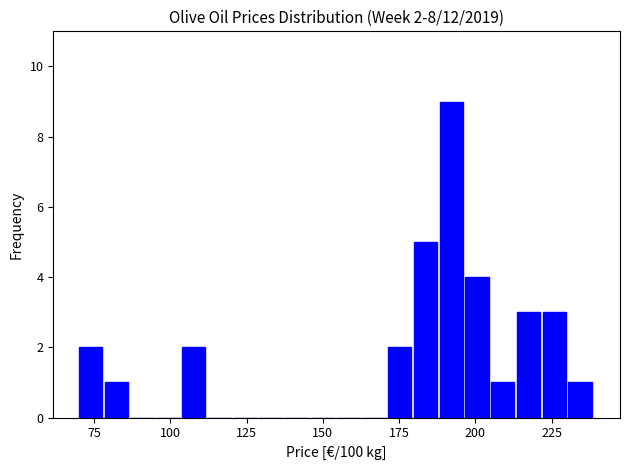

Around what value on the x-axis is the tallest bar? Give the approximate position of its centre, as read against the axis.

190